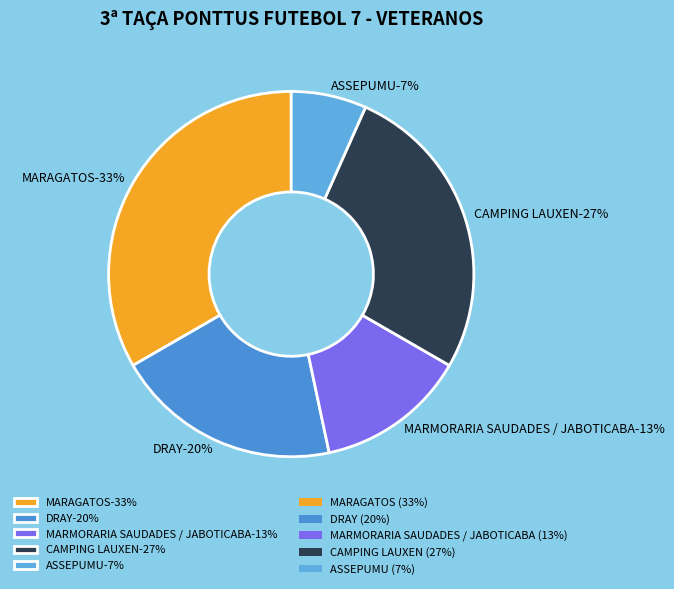

Do DRAY and MARMORARIA SAUDADES / JABOTICABA together represent more than half of the pie?

No